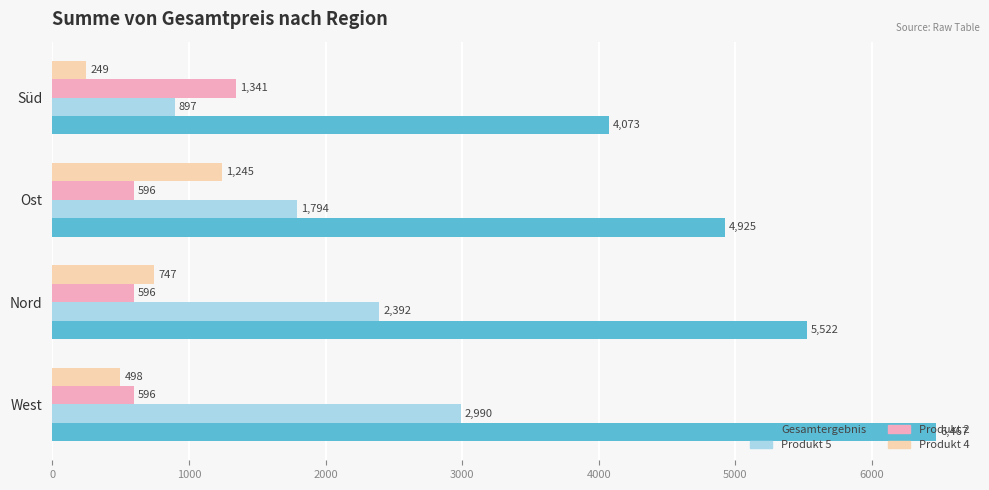

Read the Produkt 4 value at Nord, to the nearest 50.

750